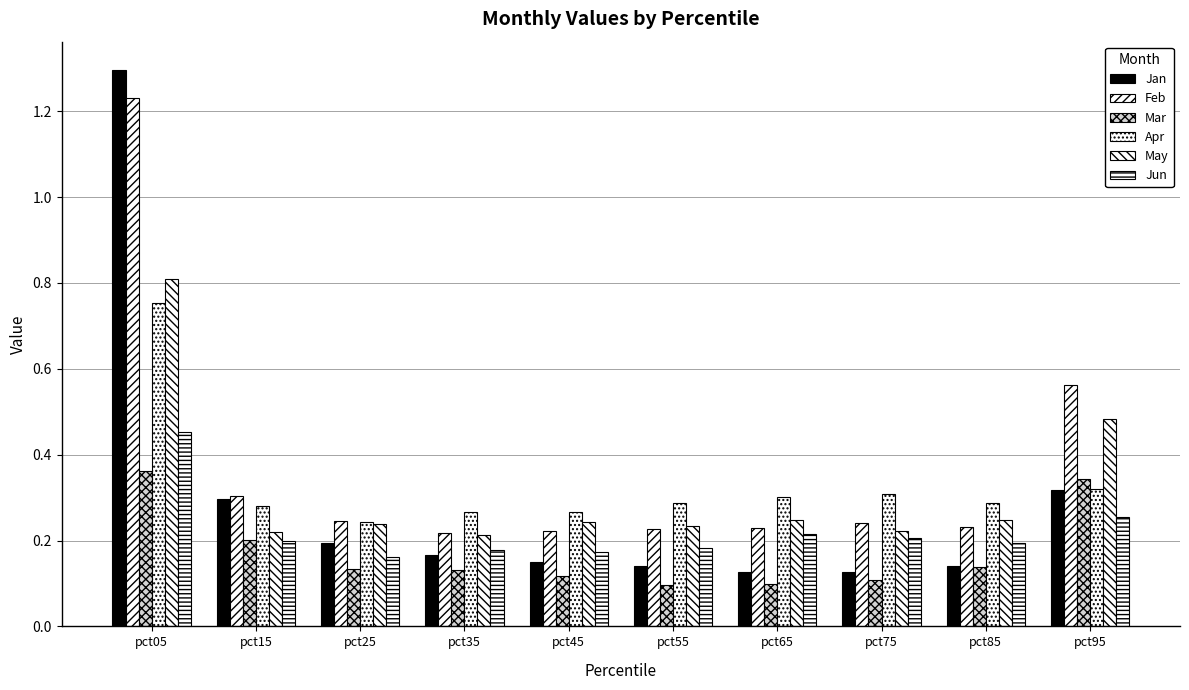

Which series has the widest spread of values?

Jan